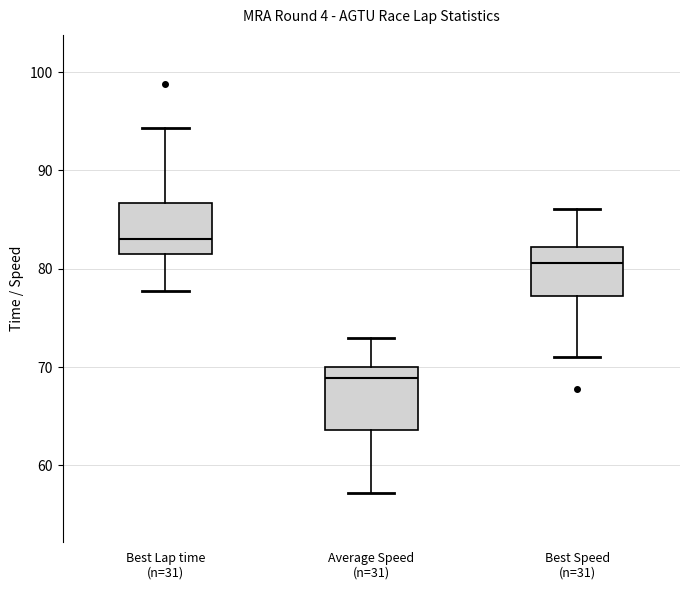

Reading left to right, transcribe this box plot: for each box, give where its median line is, the range the box spans, and where its two whiskers end, as read against the y-axis. The values are not printed on the chart, so give them approximately, as read against the axis.

Best Lap time (n=31): median 83, box 81 to 87, whiskers 78 to 94
Average Speed (n=31): median 69, box 64 to 70, whiskers 57 to 73
Best Speed (n=31): median 81, box 77 to 82, whiskers 71 to 86